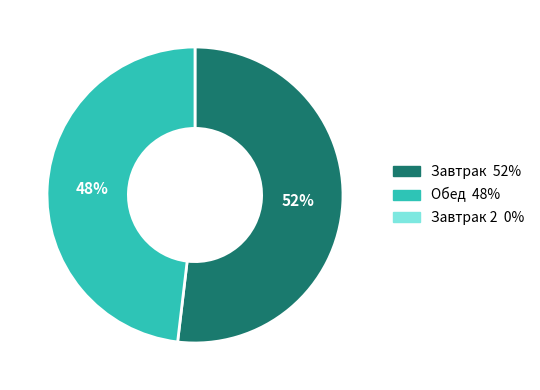

Does any single category account for the majority?

Yes